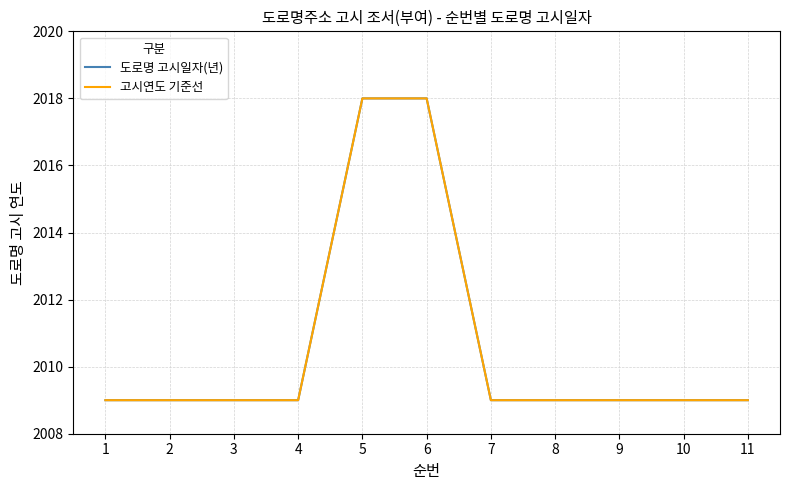

How many data points does each series have?

11